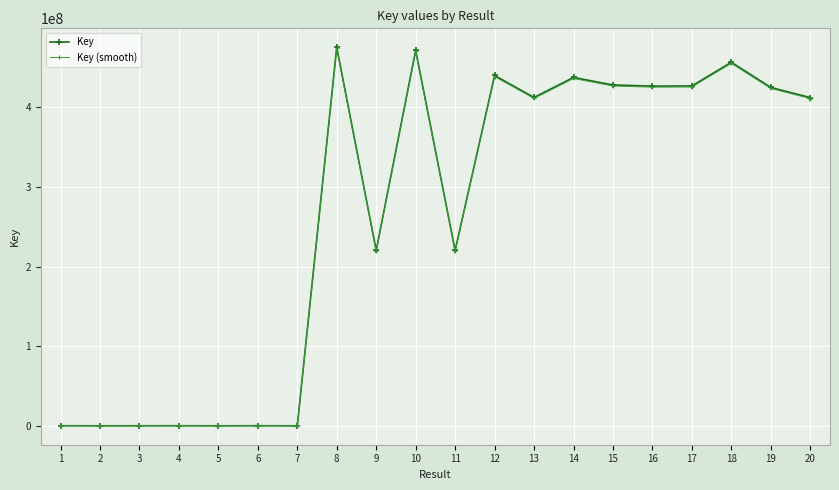

Is the value of Key (smooth) at 8 greater than the value of Key at 5?

Yes